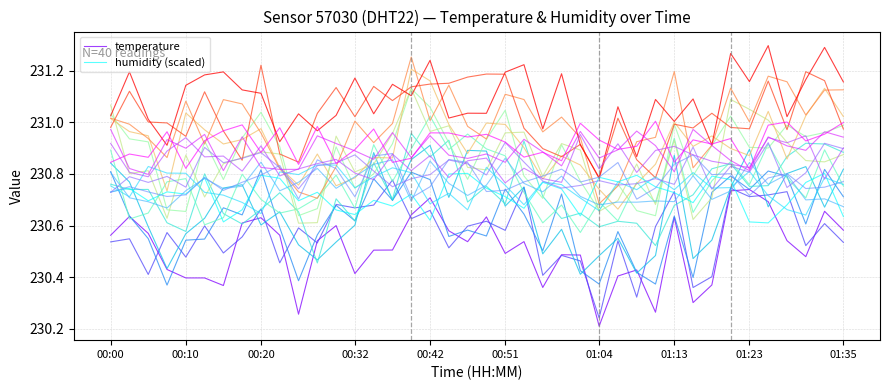

Which series has the widest spread of values?

temperature